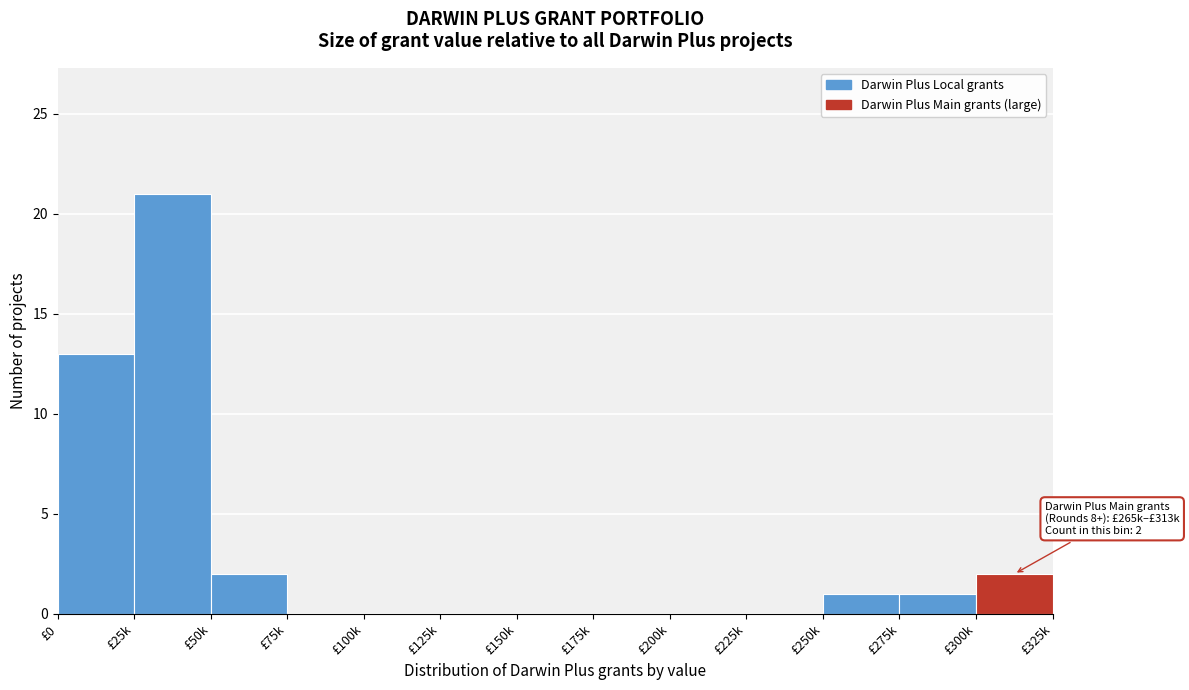

Reading left to right, extract all data points from this chart.

£0=13	£25k=21	£50k=2	£75k=0	£100k=0	£125k=0	£150k=0	£175k=0	£200k=0	£225k=0	£250k=1	£275k=1	£300k=2